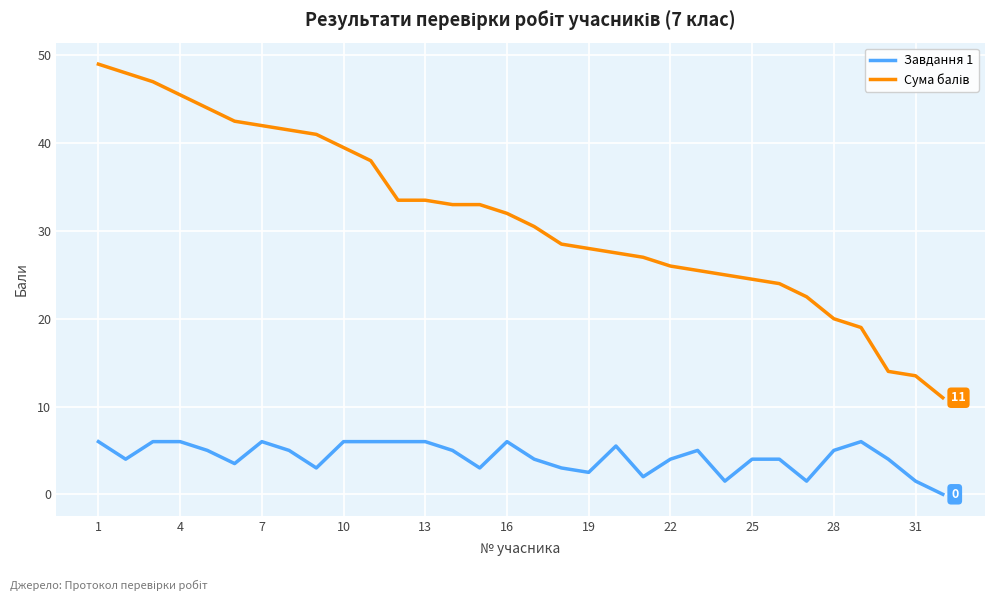

What is the maximum value shown in the chart?

49.0